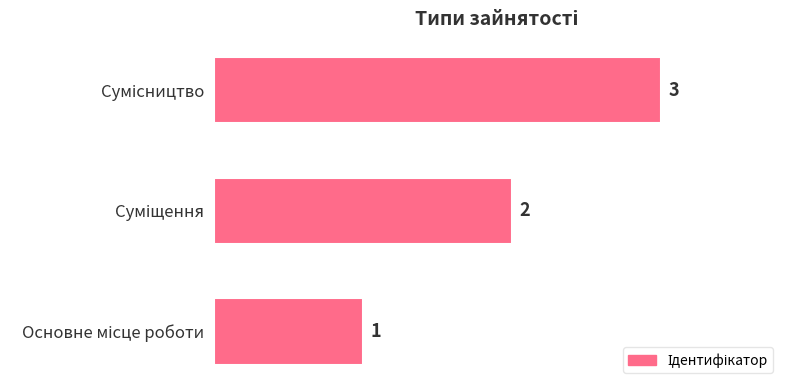

What is the maximum value shown in the chart?

3